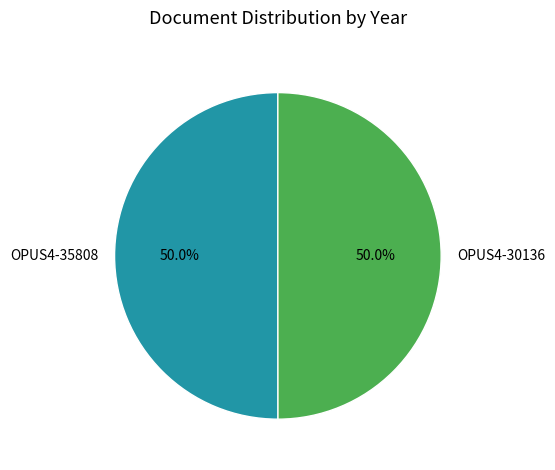

How many segments does this pie chart have?

2